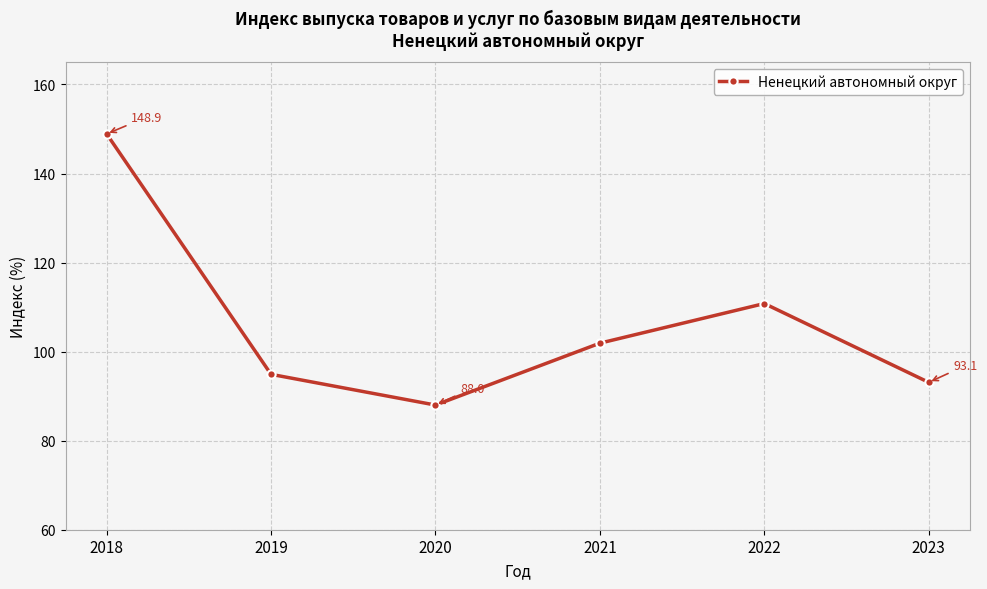

How many lines are shown in the chart?

1